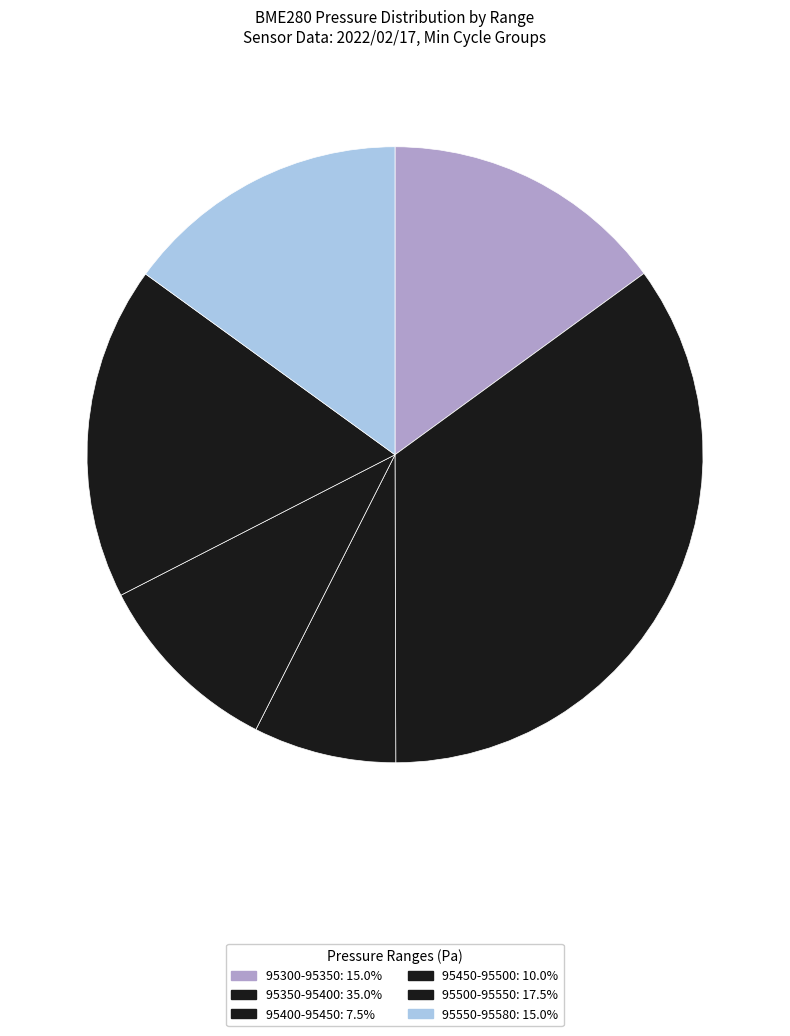

How many slices are in this pie chart?

6